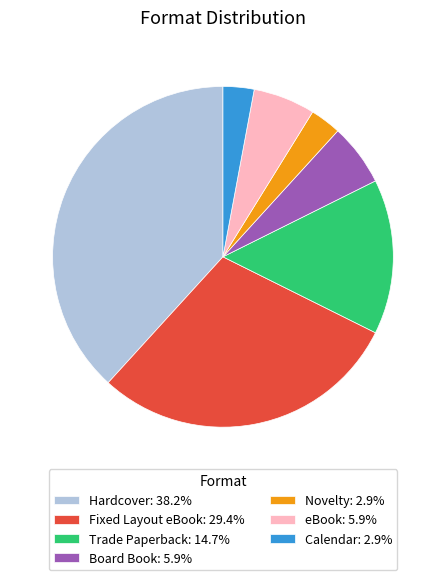

Between Calendar and Trade Paperback, which is larger?

Trade Paperback